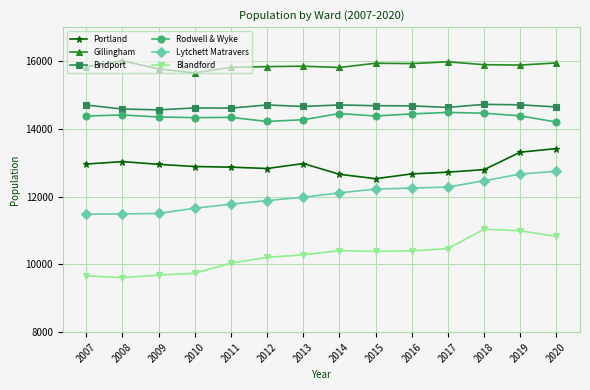

True or false: Portland and Lytchett Matravers cross at least once.

False